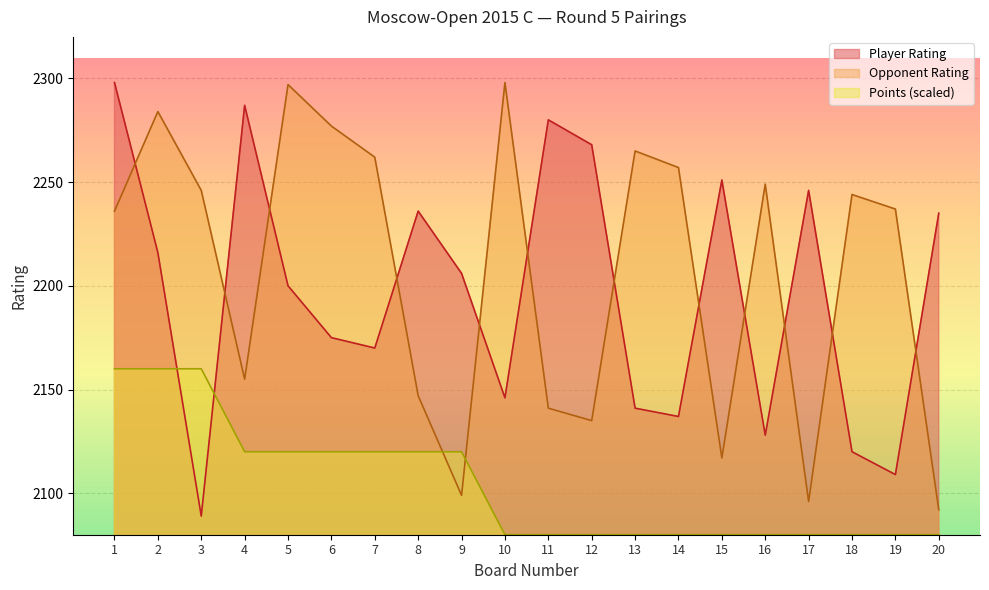

How many times do Opponent Rating and Points cross each other?

2